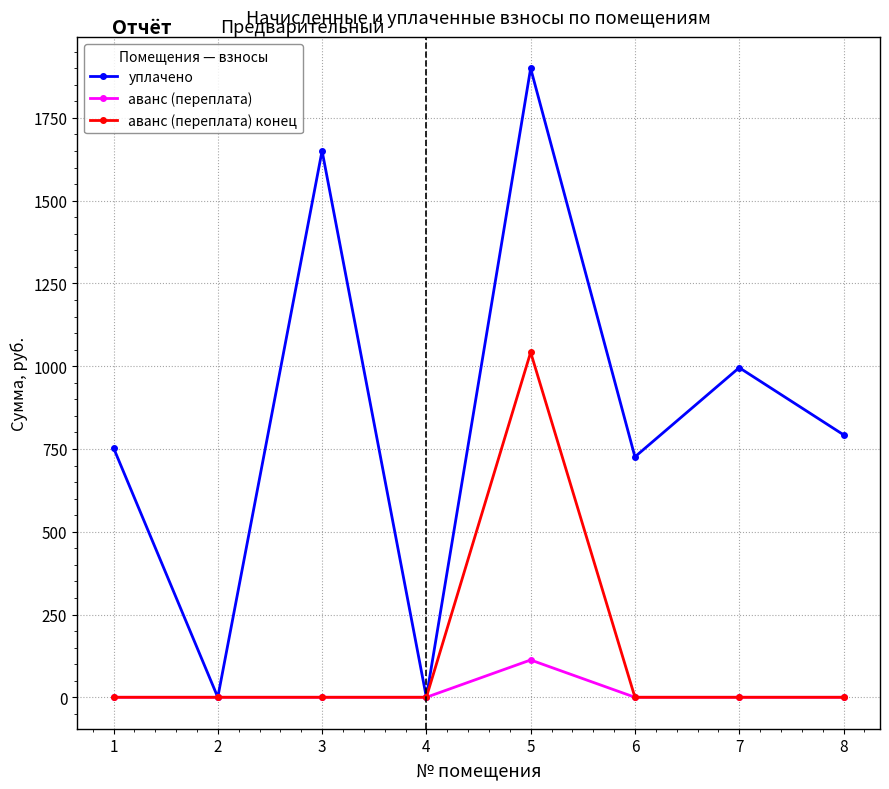

What is the approximate value of уплачено at 8?

793.0